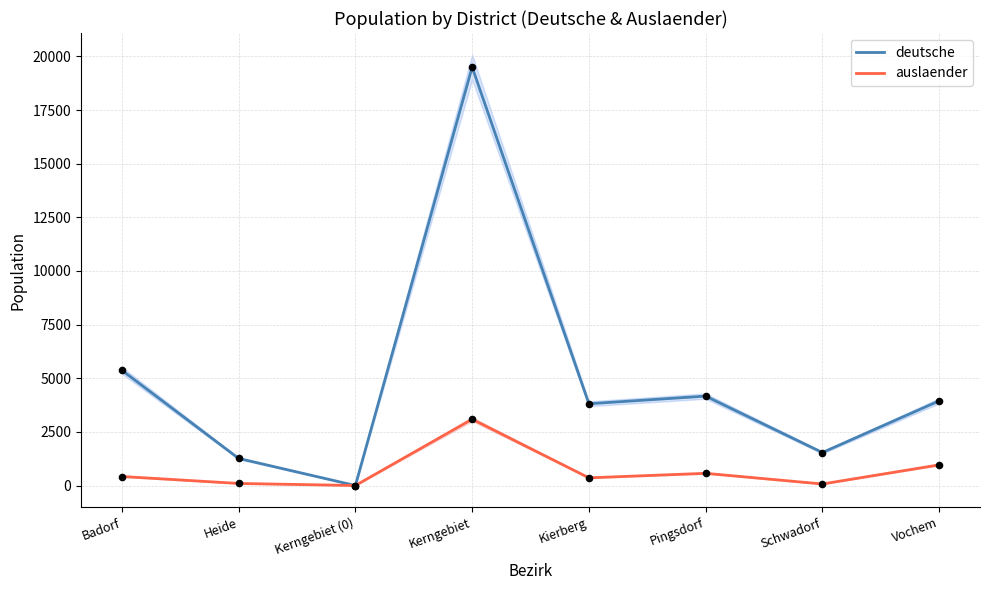

Which series reaches the maximum Y coordinate?

deutsche